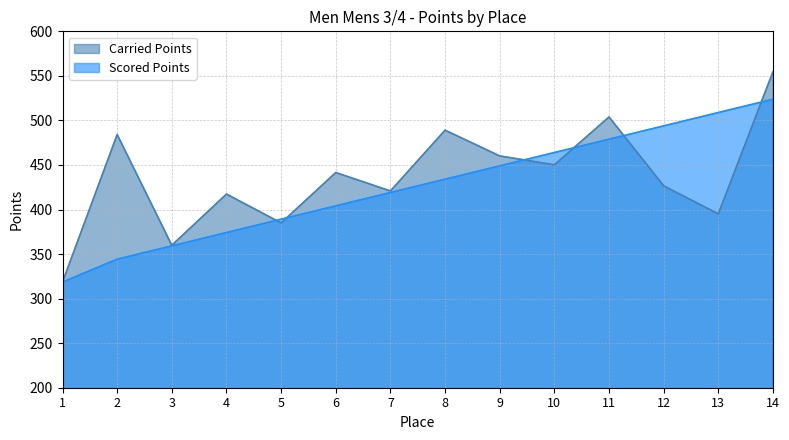

Reading left to right, list all the values displayed in this chart.

Carried Points: 318.6	484.2	359.9	417.3	385.0	441.5	420.8	489.0	460.1	450.2	503.9	426.6	395.1	554.8
Scored Points: 318.6	344.2	359.2	374.2	389.1	404.1	419.1	434.0	449.0	464.0	478.9	493.9	508.8	523.8